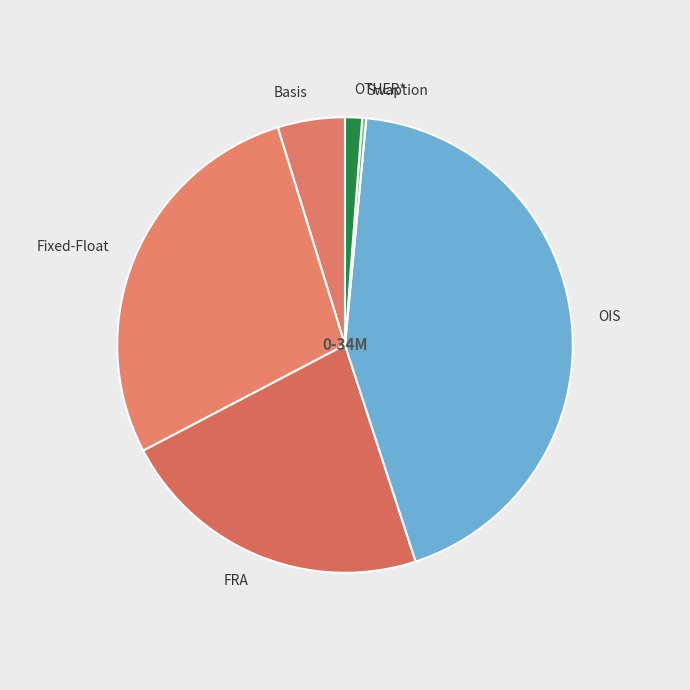

Count the number of slices in the pie.

6